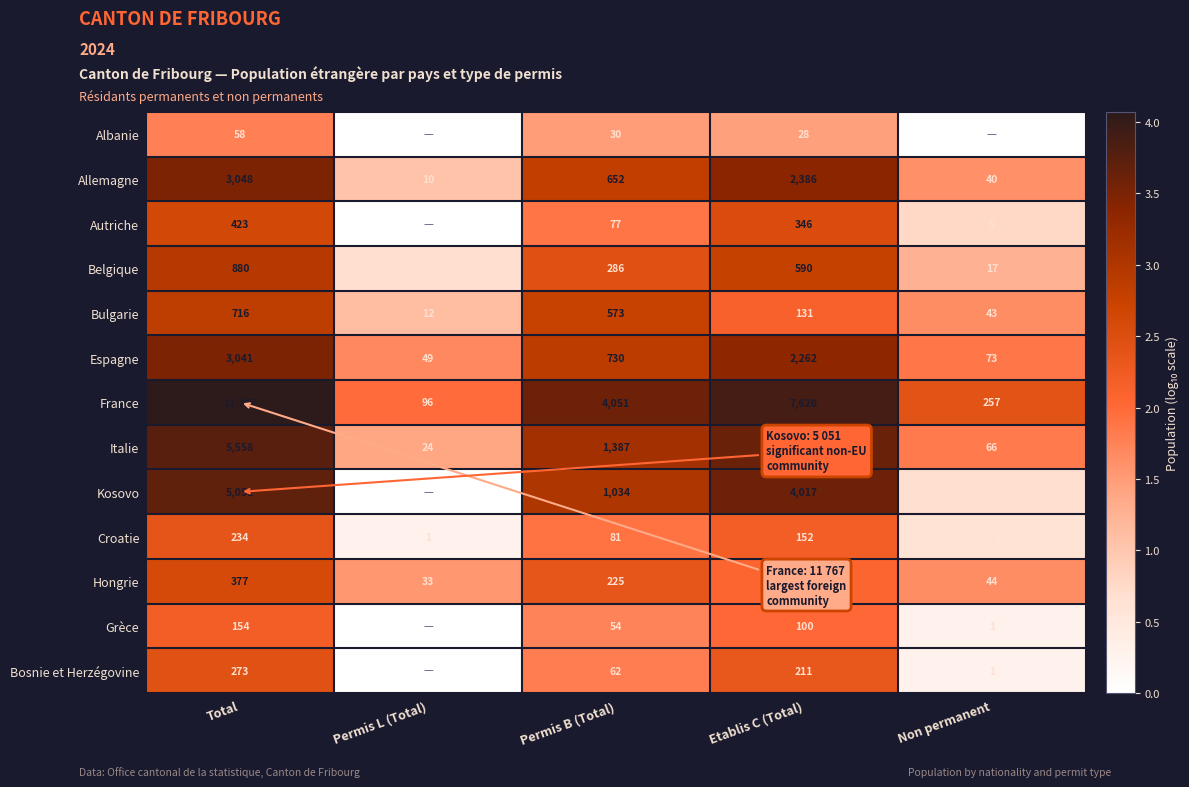

List the labels in order of Espagne value, smallest first.

Permis L (Total), Non permanent, Permis B (Total), Etablis C (Total), Total